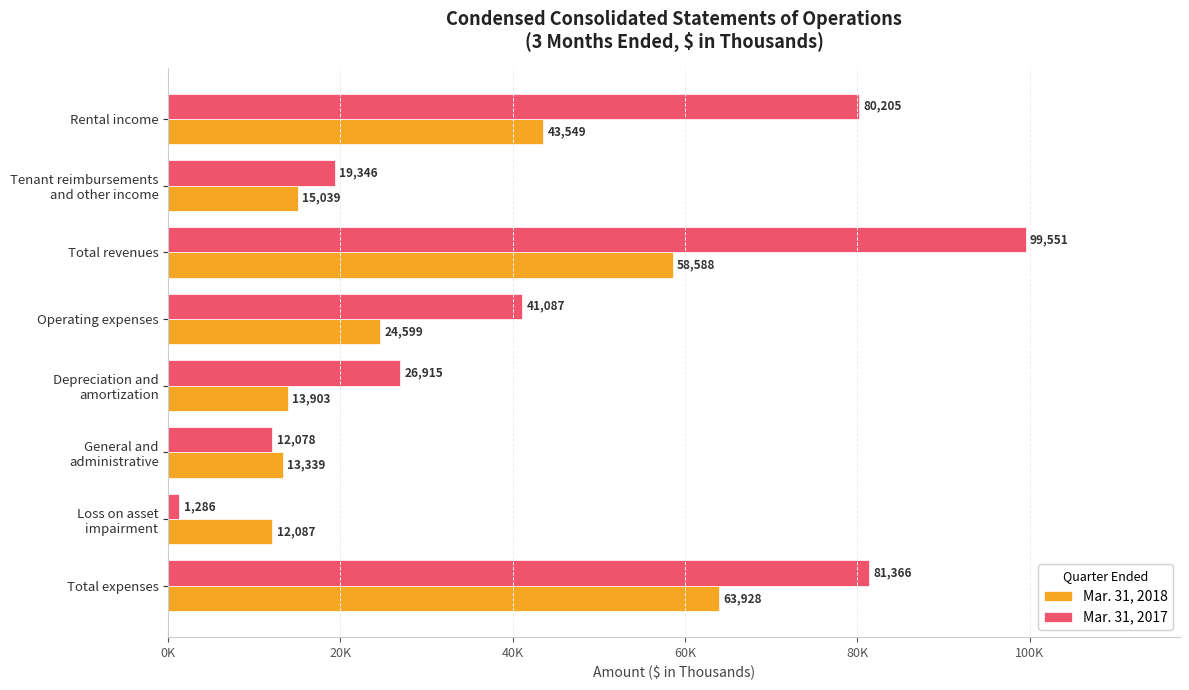

At how many categories does at least one series exceed 92777?

1